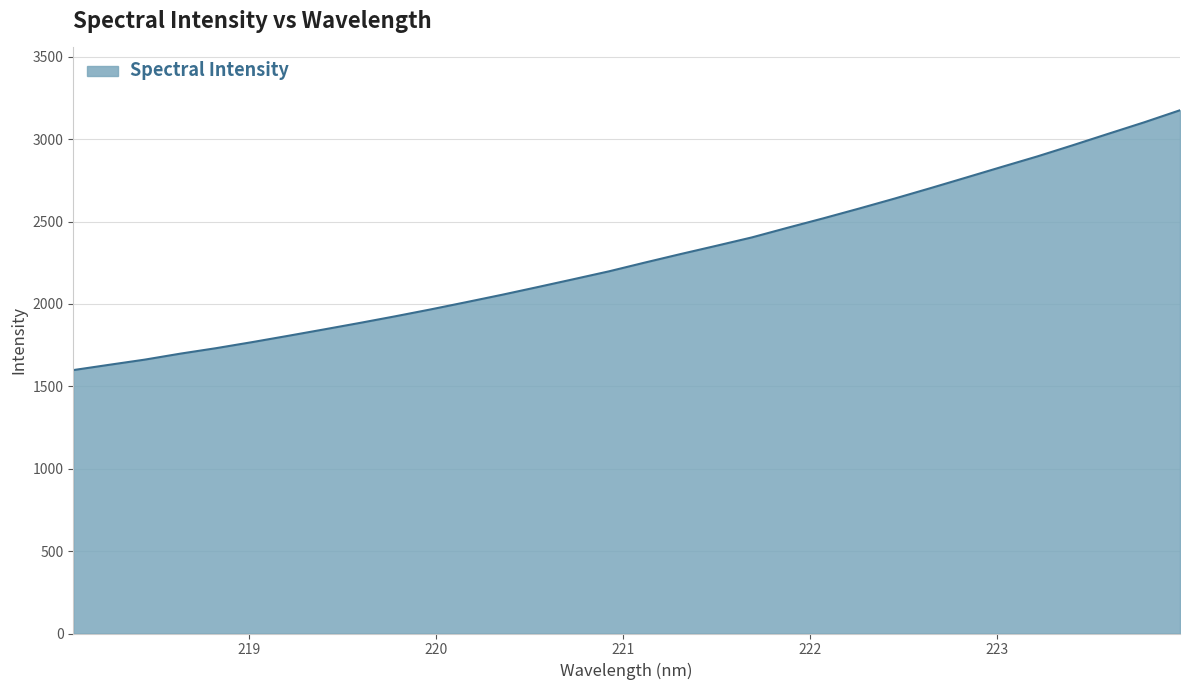

What is the greatest value displayed?

3175.4